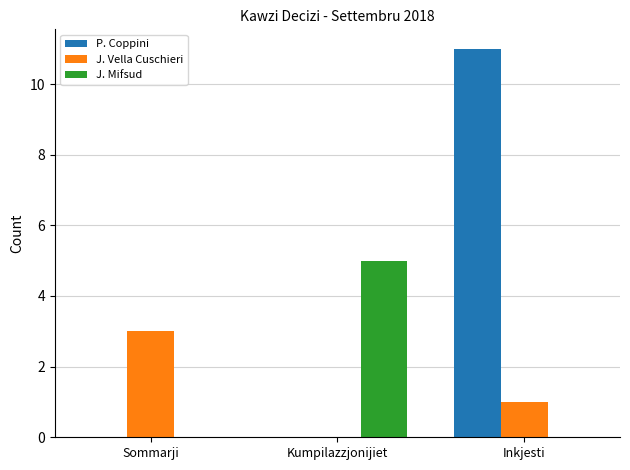

Which series changed the most between Sommarji and Kumpilazzjonijiet?

J. Mifsud